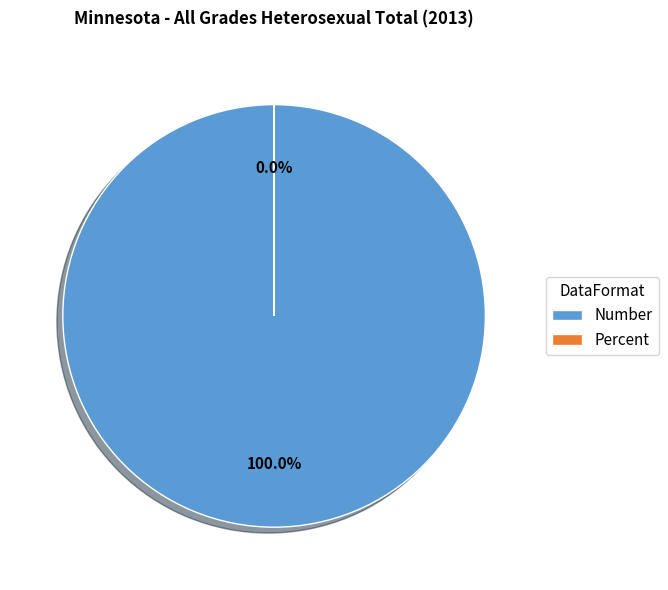

To the nearest percent, what is the difference between the largest and smallest slice percentages?

100%